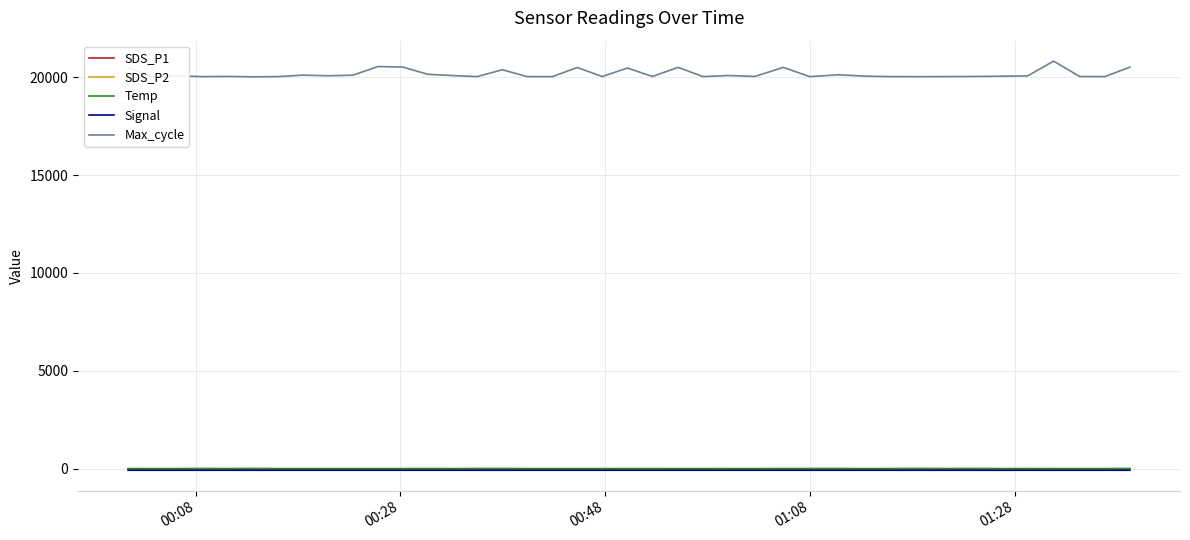

True or false: Max_cycle and Signal intersect in this chart.

False